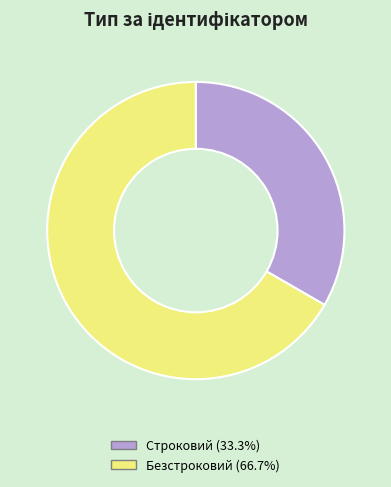

Which slice is the largest?

Безстроковий